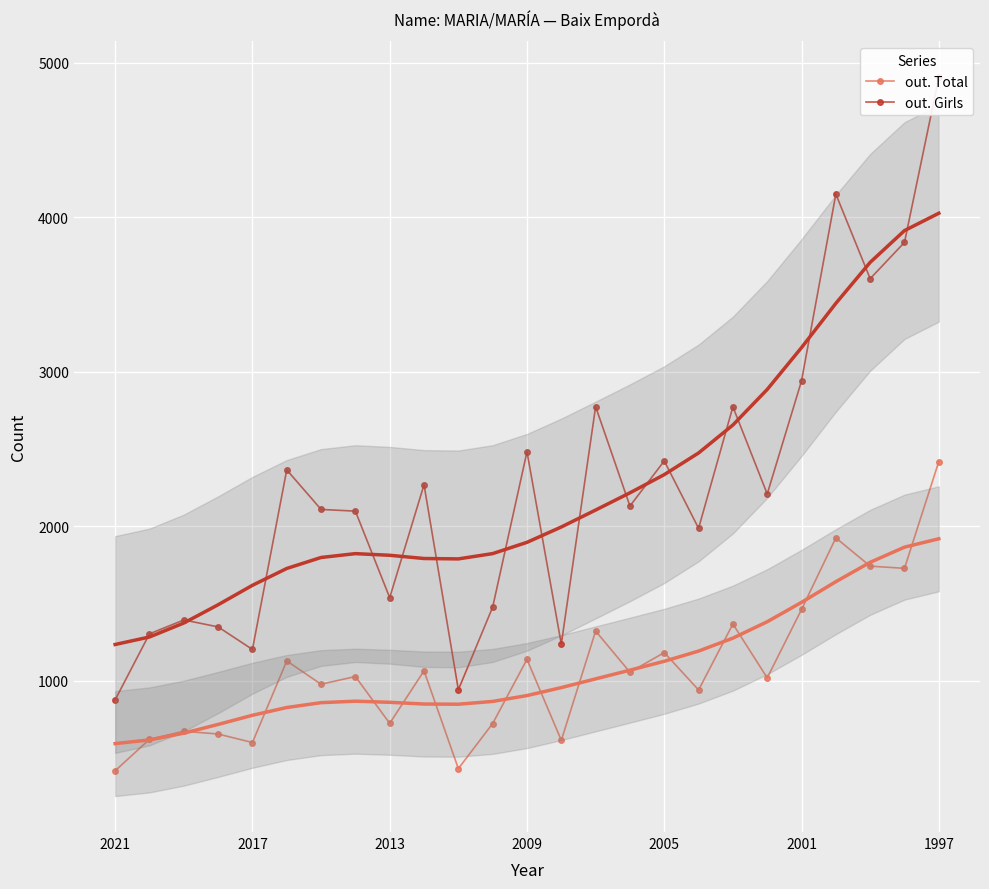

What is the lowest value of the out. Total series?

418